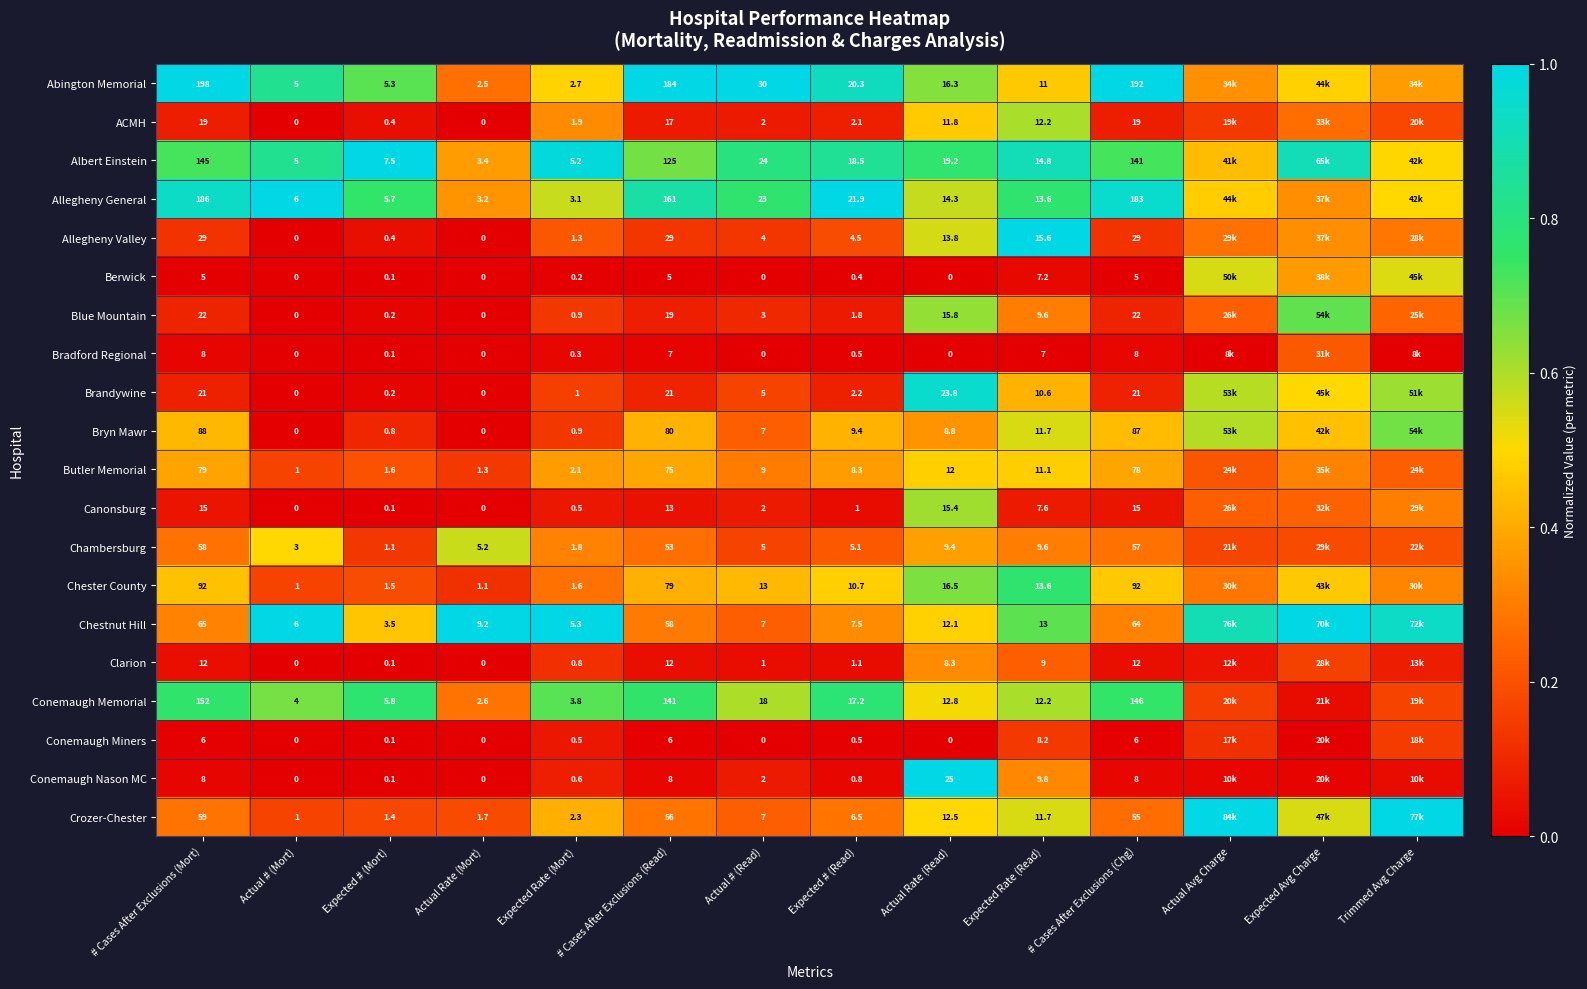

Between Actual Rate (Read) and # Cases After Exclusions (Chg), which series saw the biggest shift?

Abington Memorial